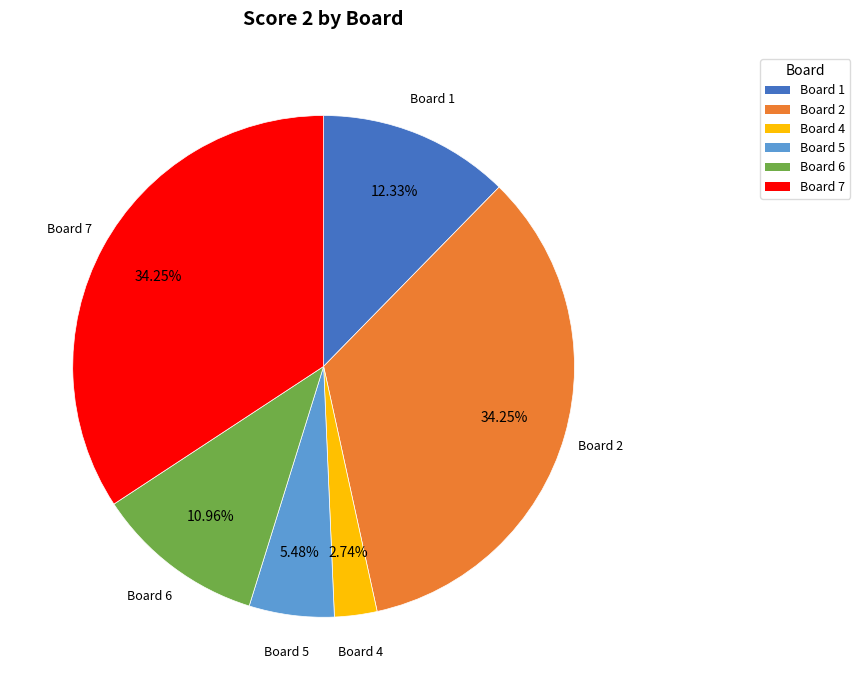

How many slices are in this pie chart?

6